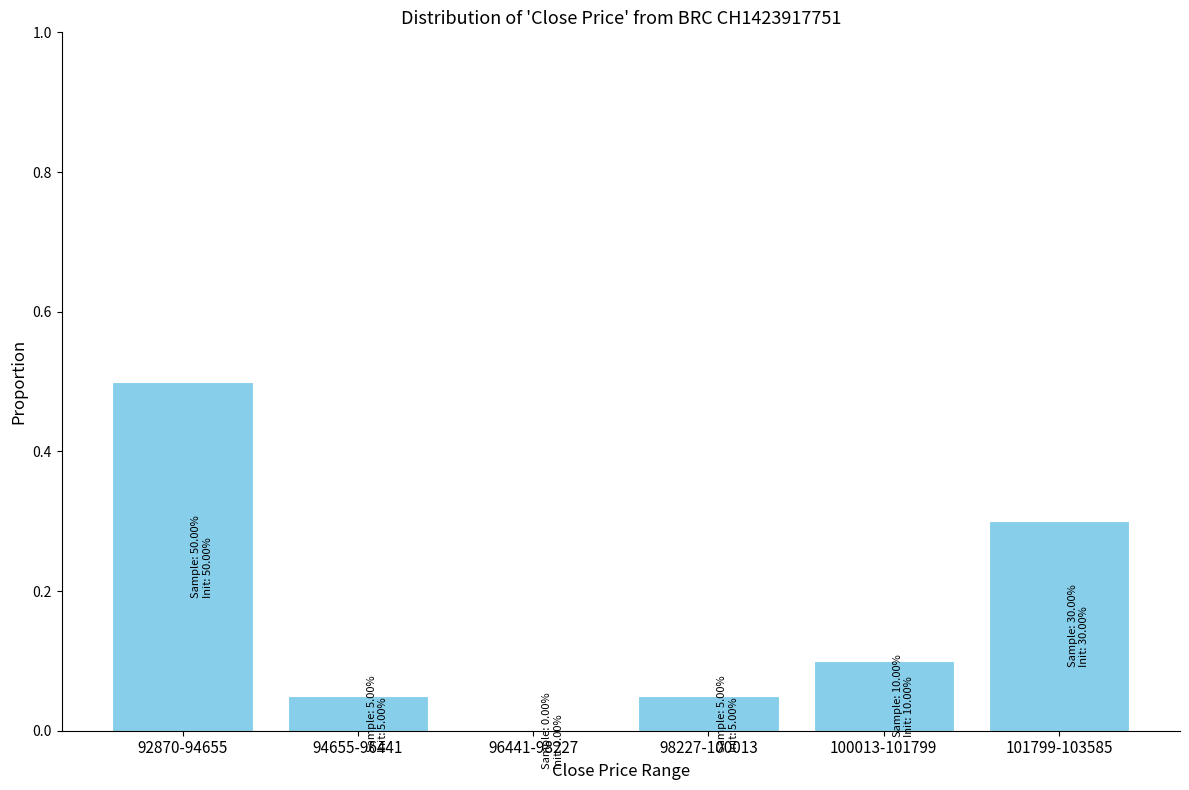

Between 100013-101799 and 92870-94655, which is larger?

92870-94655